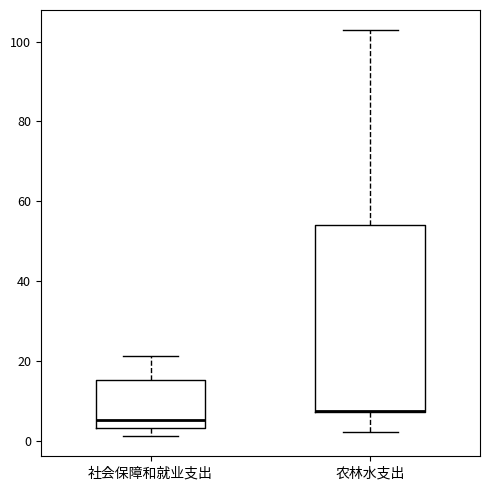

Where is the lower edge of the box for 社会保障和就业支出 on the y-axis? The values are not printed on the chart, so give them approximately, as read against the axis.

4